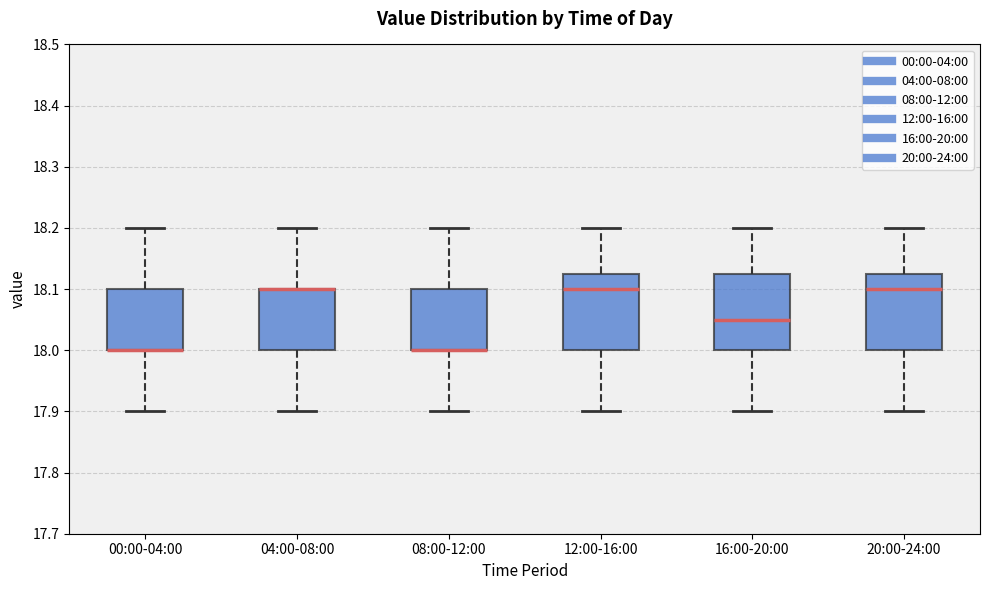

Where does the lower whisker of the box for 20:00-24:00 end on the y-axis? The values are not printed on the chart, so give them approximately, as read against the axis.

17.90